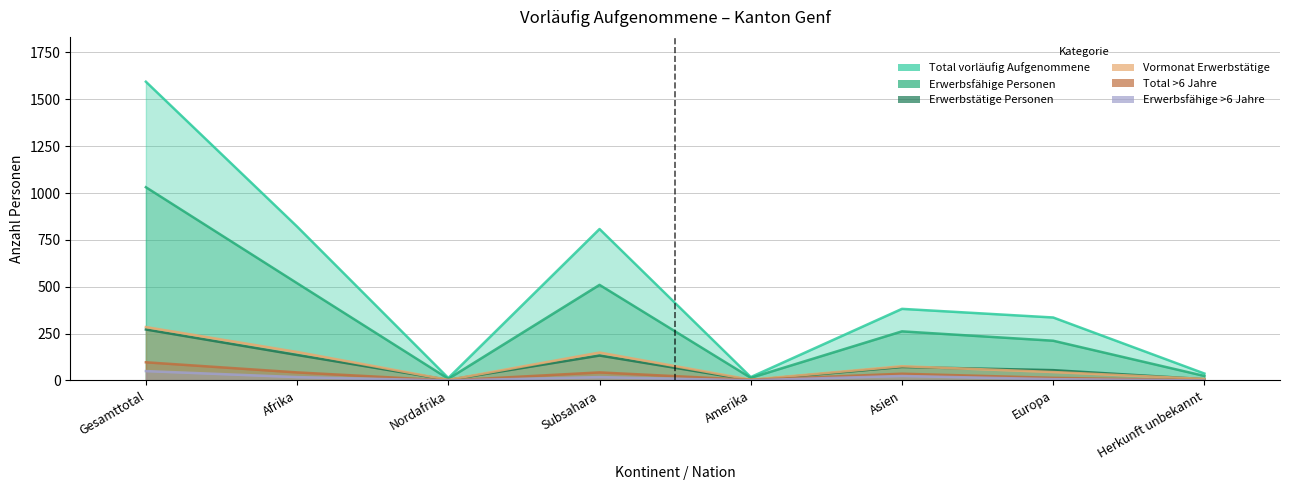

How many data points in Total vorläufig Aufgenommene are above 382?

3